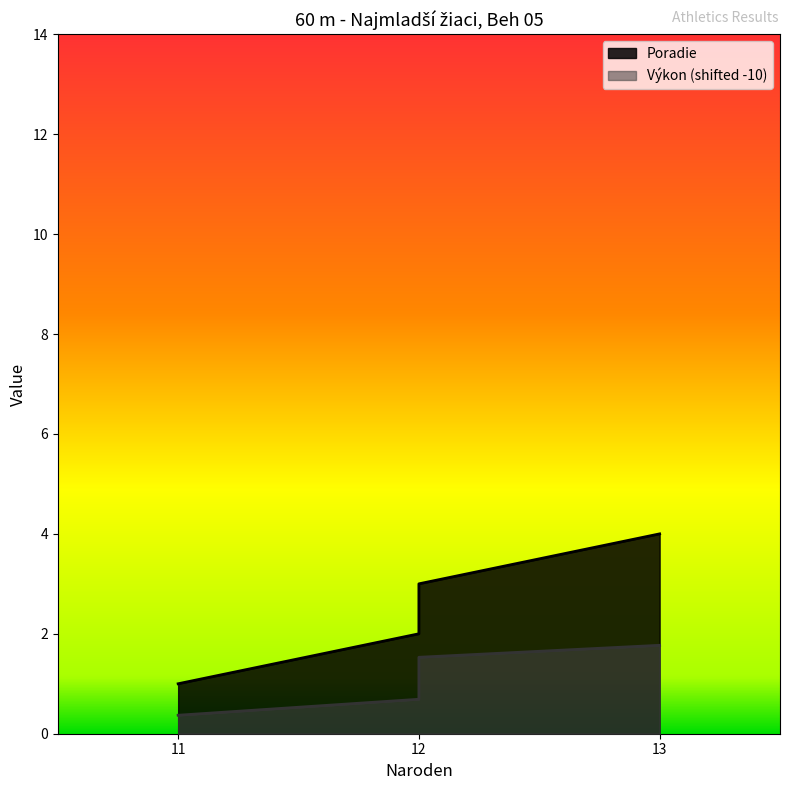

At which label is Výkon closest to 1?

12